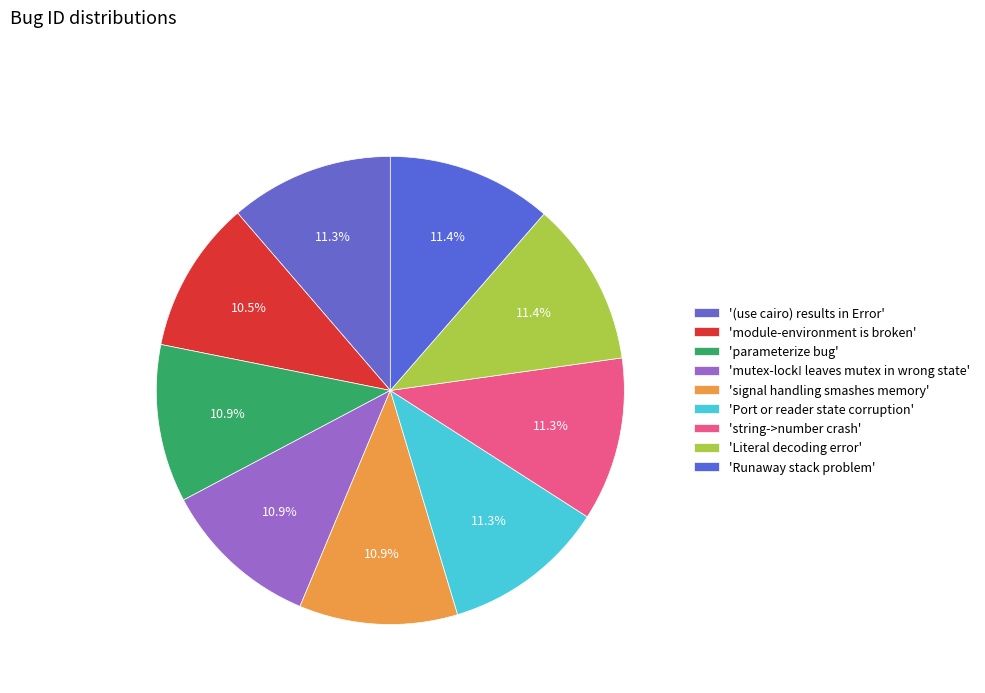

How many slices are in this pie chart?

9